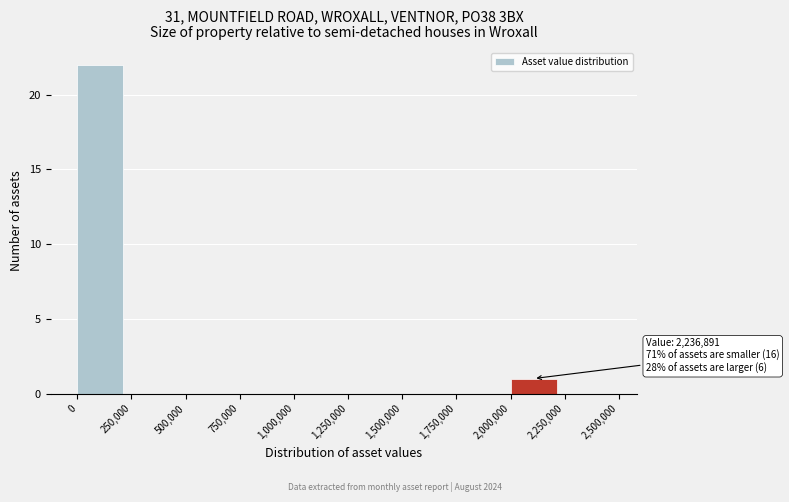

Over which range of the x-axis is the bar tallest?

0 to 250,000